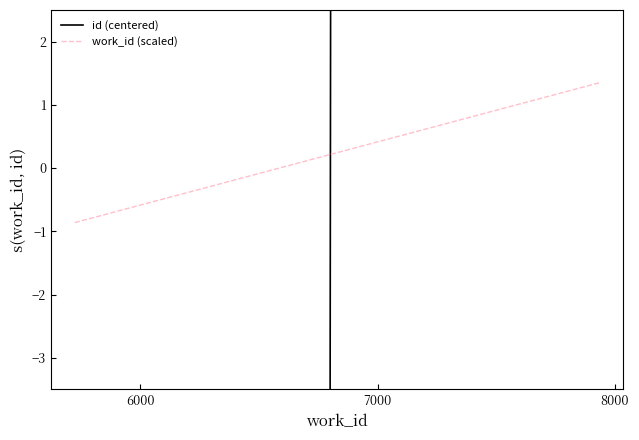

Is it true that id (centered) equals 9209.2 at 5?

False